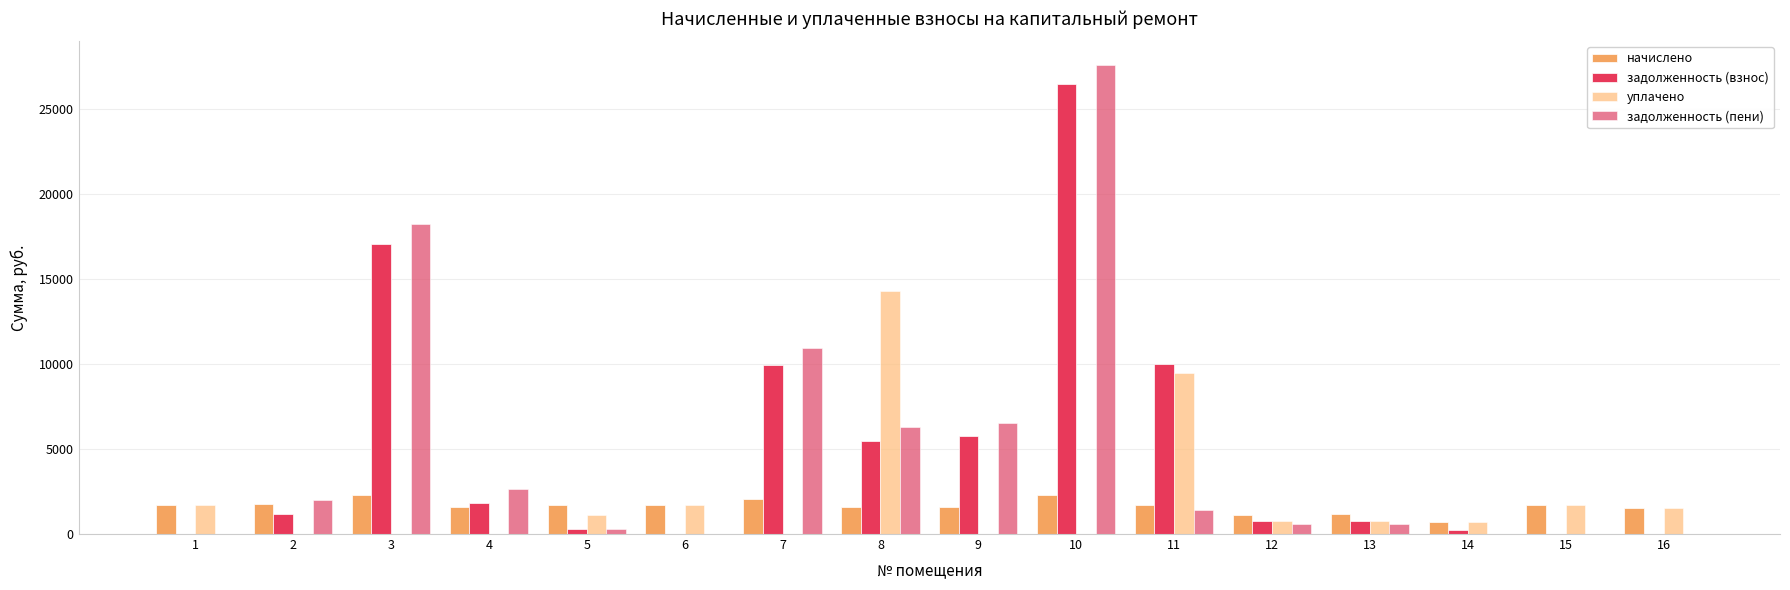

What is the total value across all series at 8?

27667.2